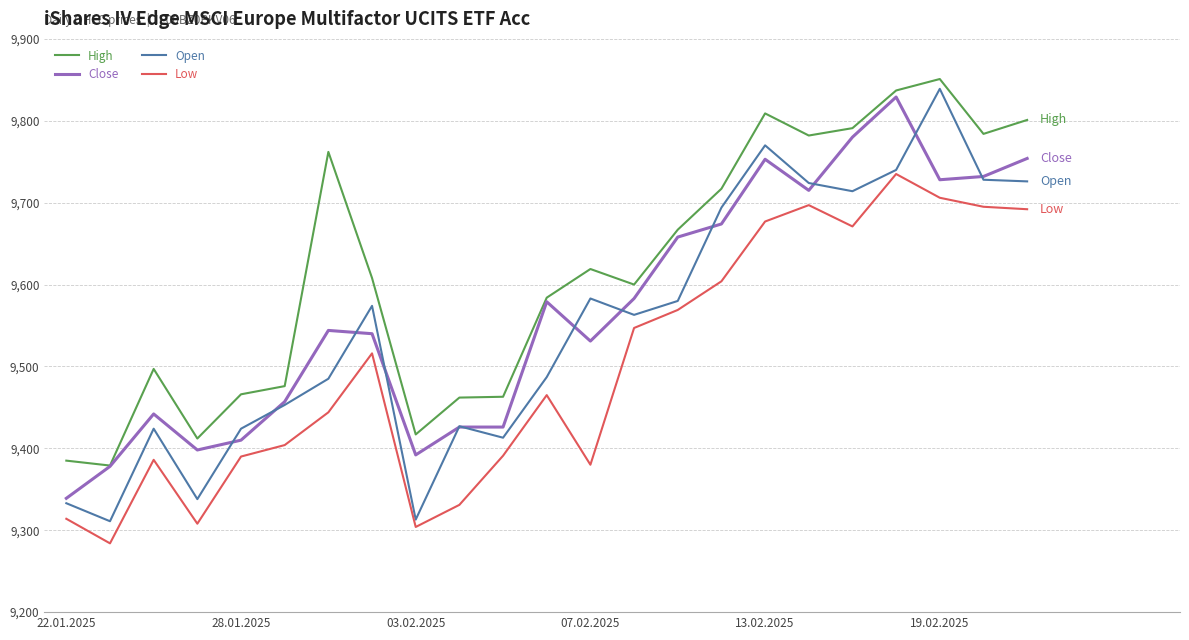

Rank the series by their average value, from lowest to highest.

Low, Open, Close, High